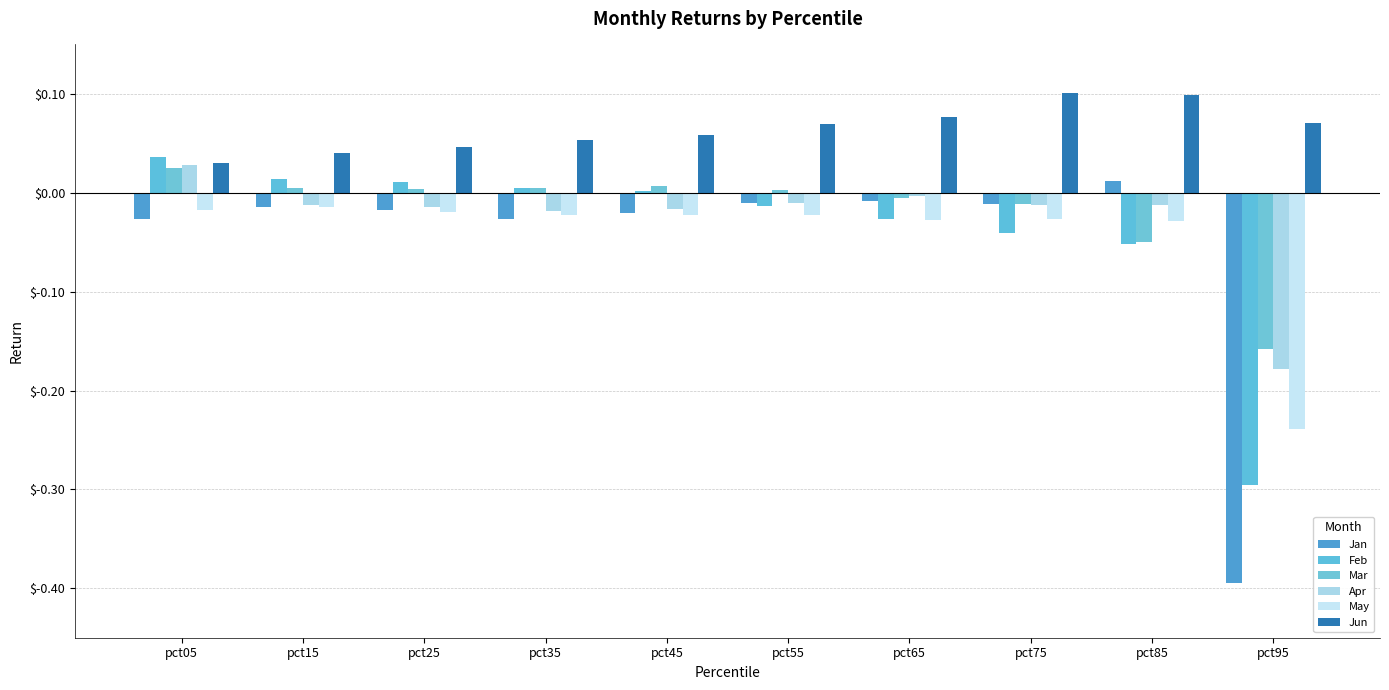

At which label does Feb first exceed 0?

pct05